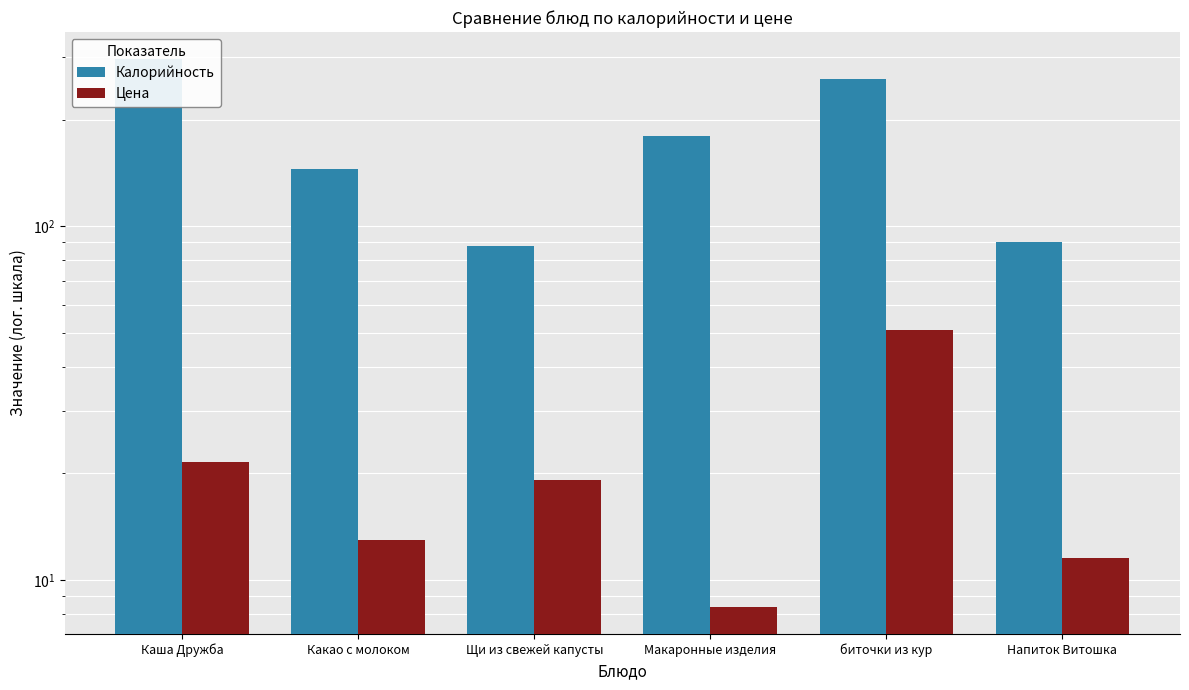

What is the maximum value for Калорийность?

296.0